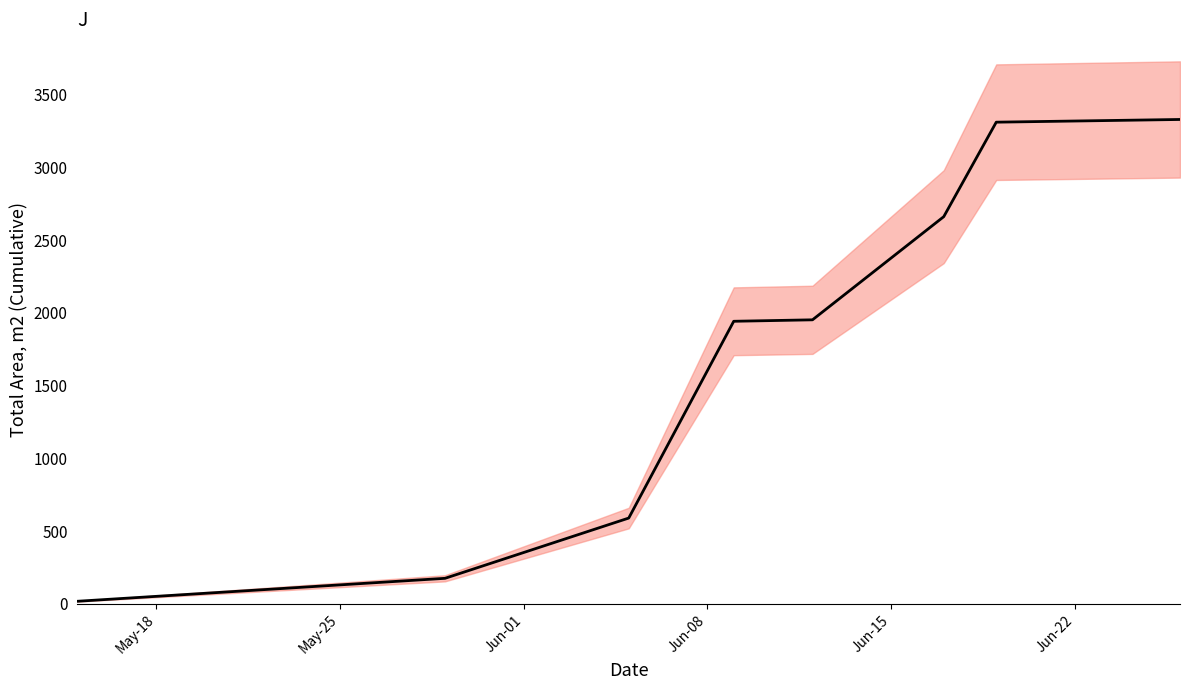

Reading left to right, list all the values displayed in this chart.

17.8	175.4	589.5	1941.6	1951.6	2660.4	3309.6	3328.2